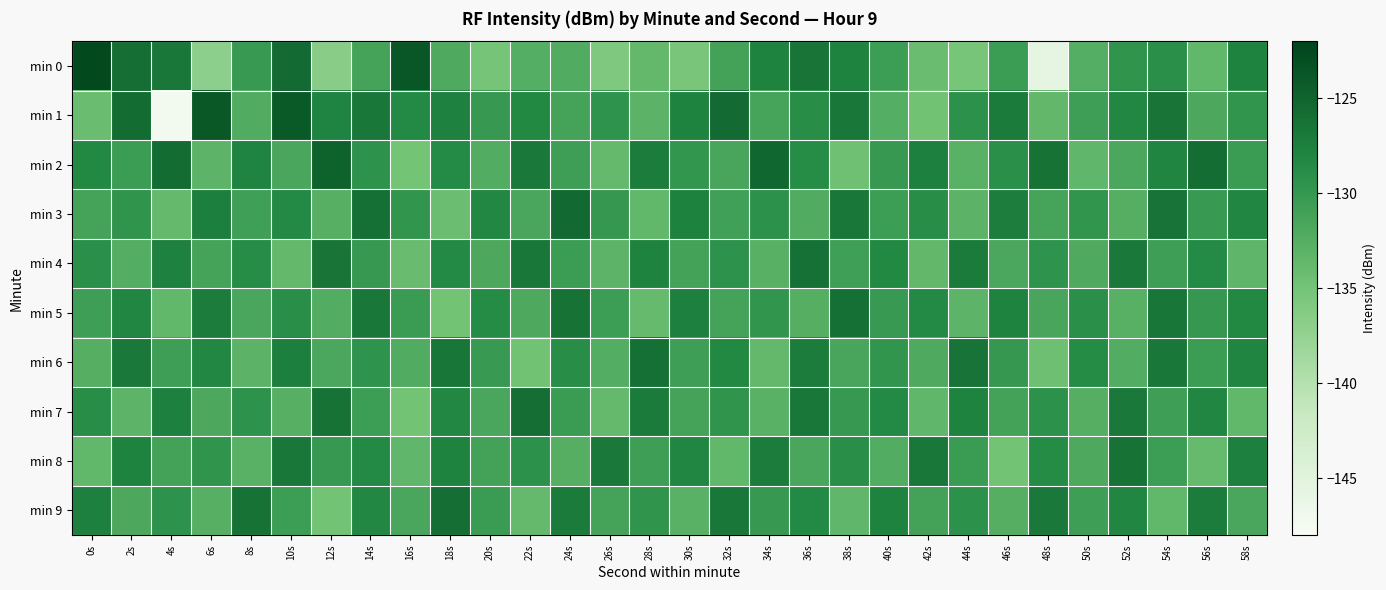

How many data points does each series have?

30